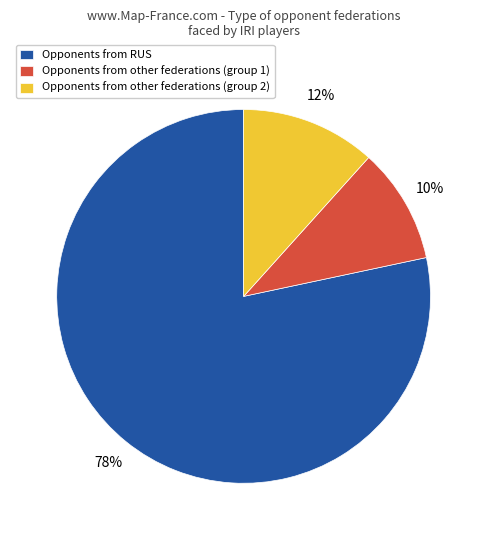

The Opponents from RUS slice represents 78% of the pie. True or false?

True